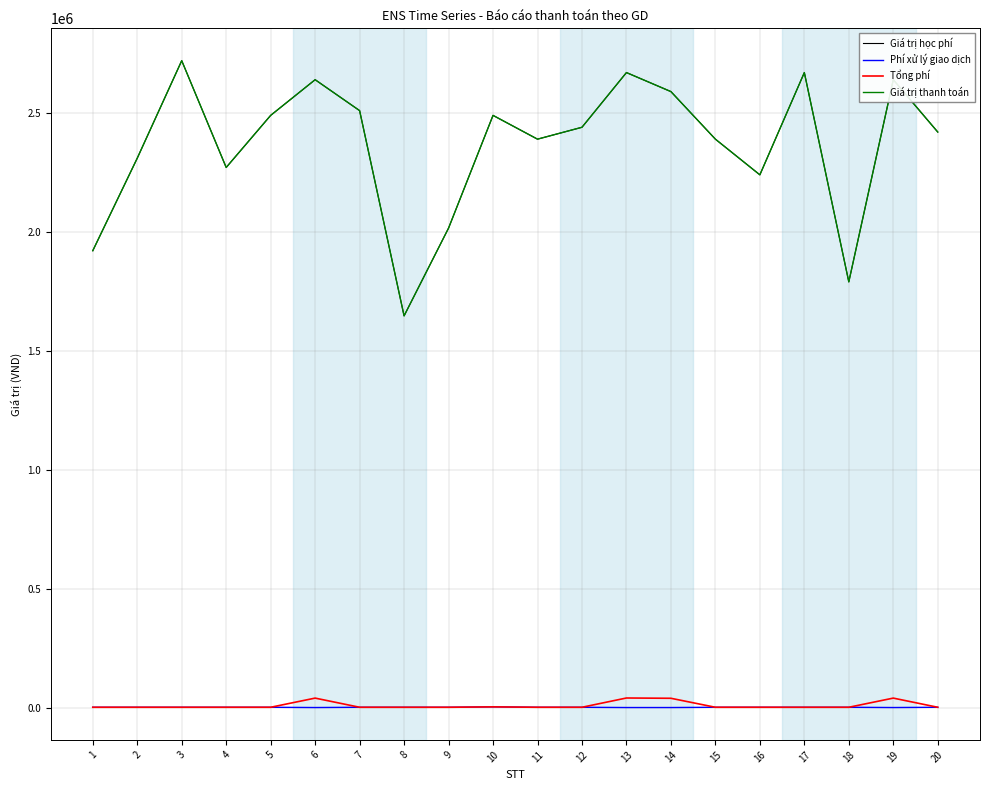

True or false: Giá trị thanh toán and Phí xử lý giao dịch cross at least once.

False